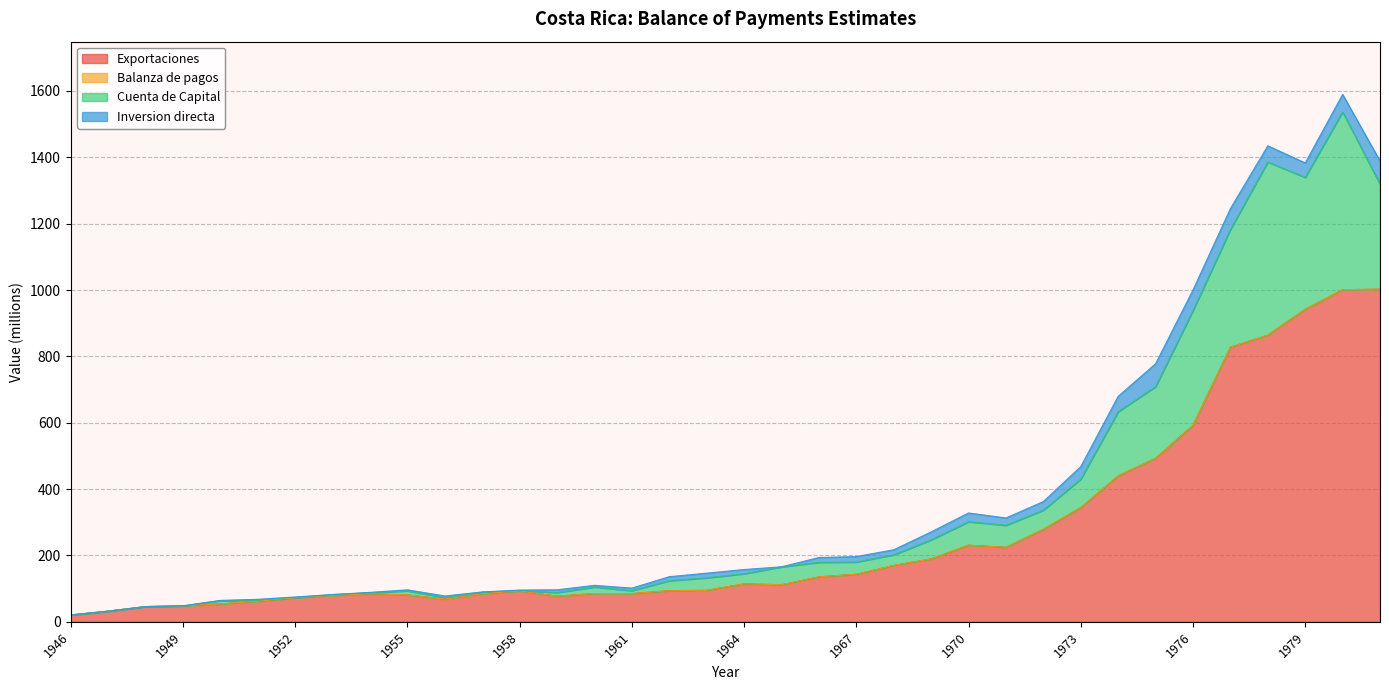

What is the value of the Exportaciones point at the 21st from the left?

135.7